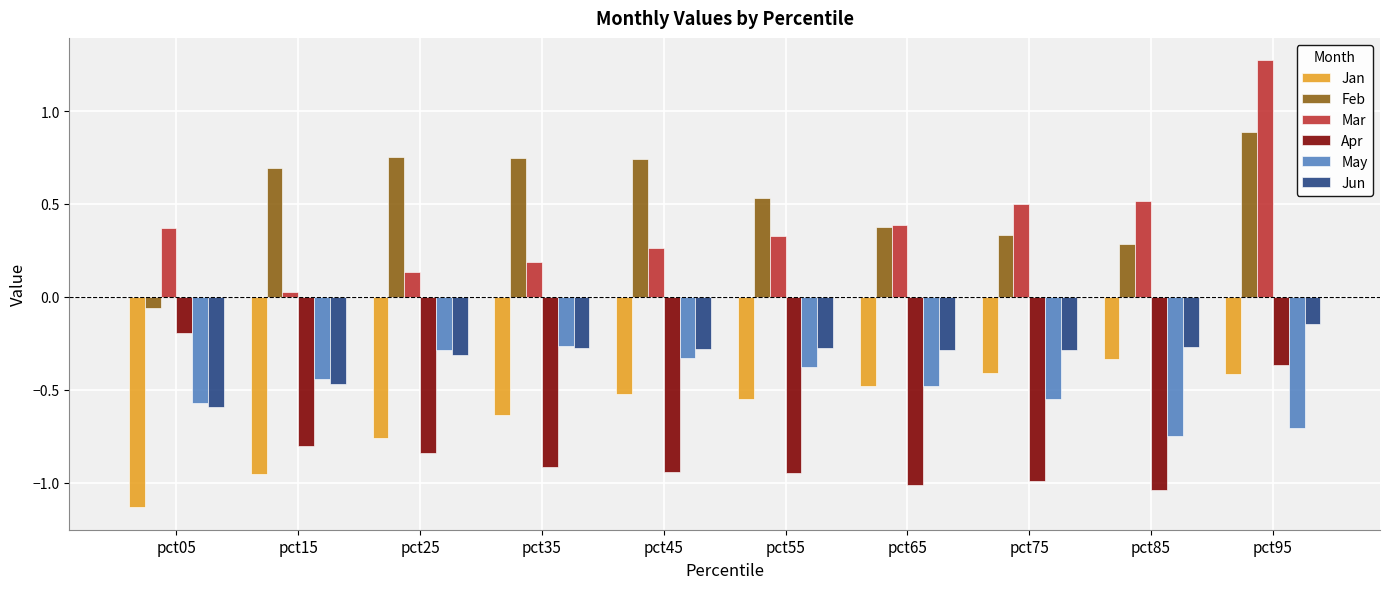

At how many categories does at least one series exceed 0?

10